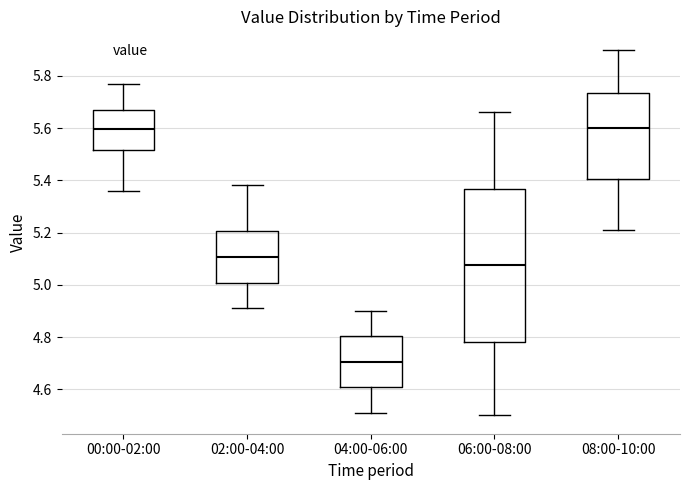

Which box is the tallest, from its lower edge to its upper edge?

06:00-08:00